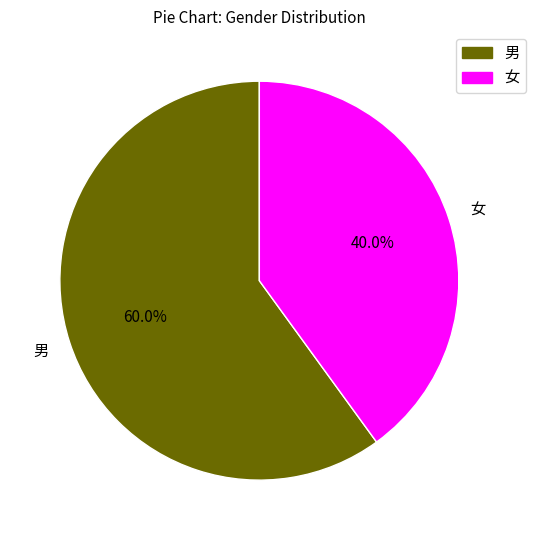

Count the number of slices in the pie.

2